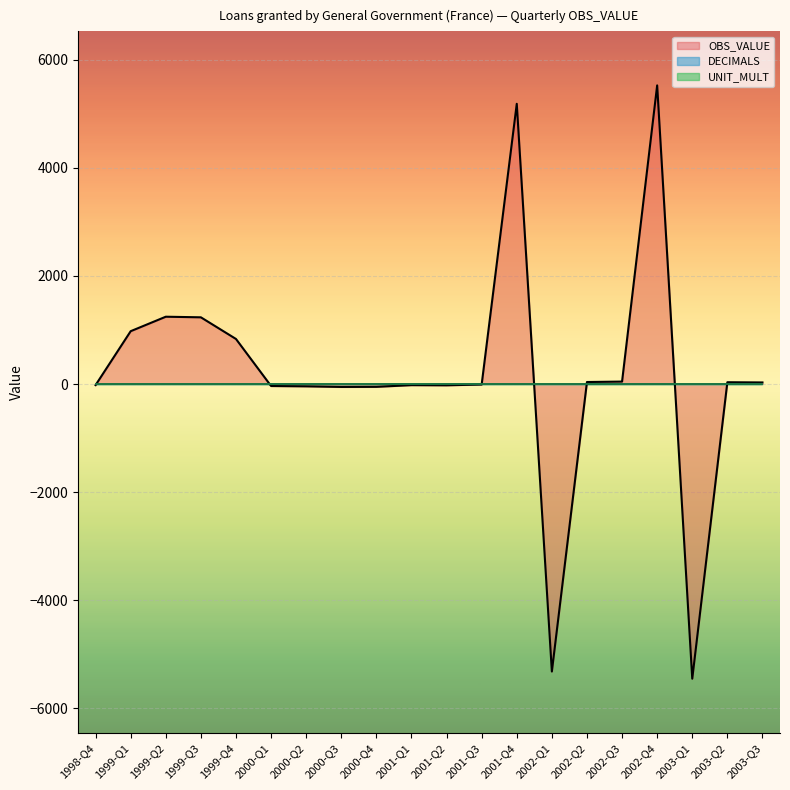

What is the greatest value displayed?

5529